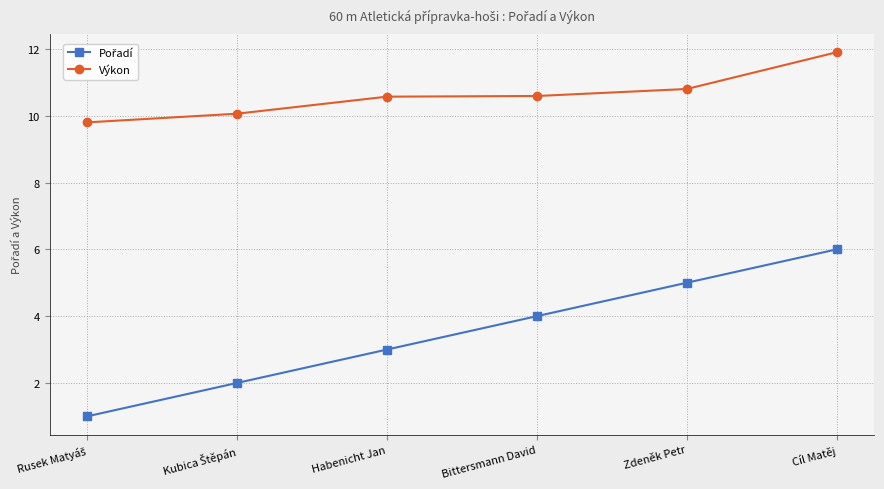

What is the difference between the highest and lowest values at Zdeněk Petr?

5.8